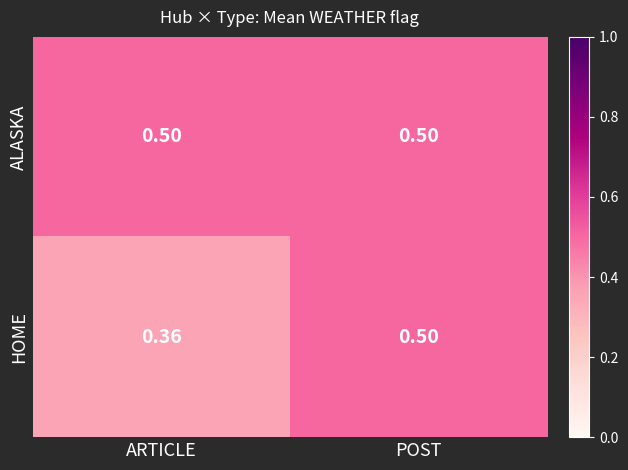

At ARTICLE, list the series in order from smallest to largest.

HOME, ALASKA